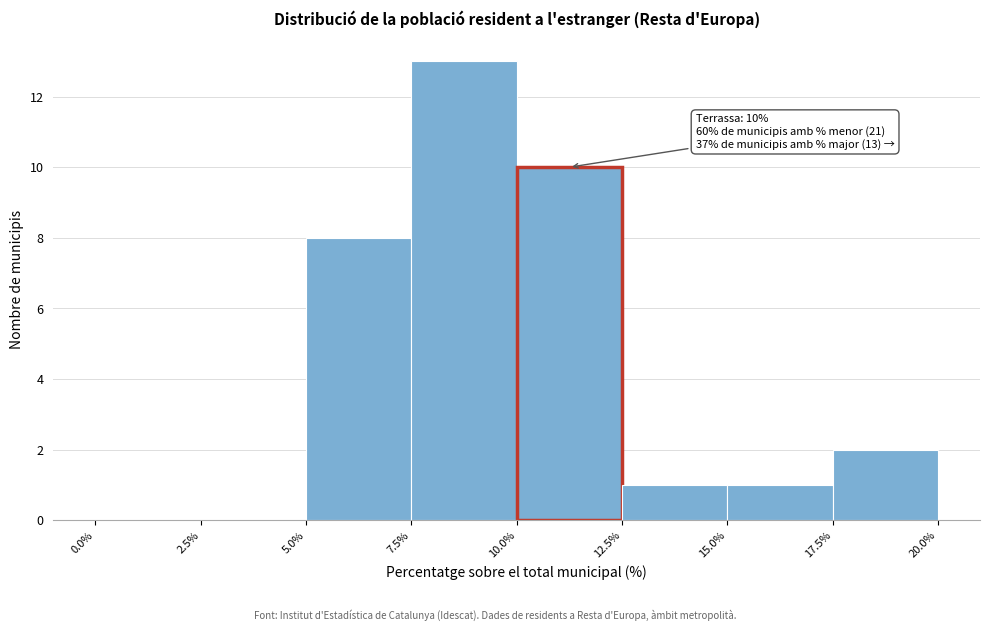

Which range on the x-axis has the tallest bar?

7.5% to 10.0%